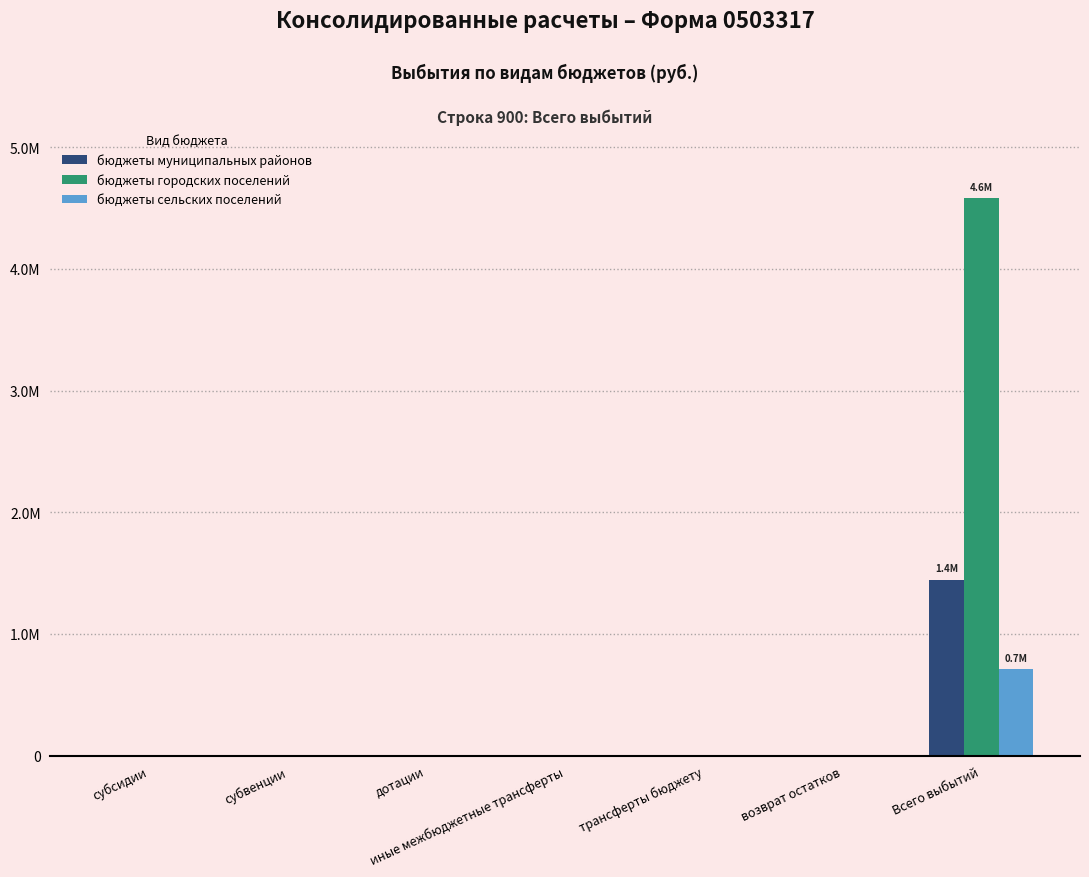

What is the label of the 2nd bar from the left?

субвенции